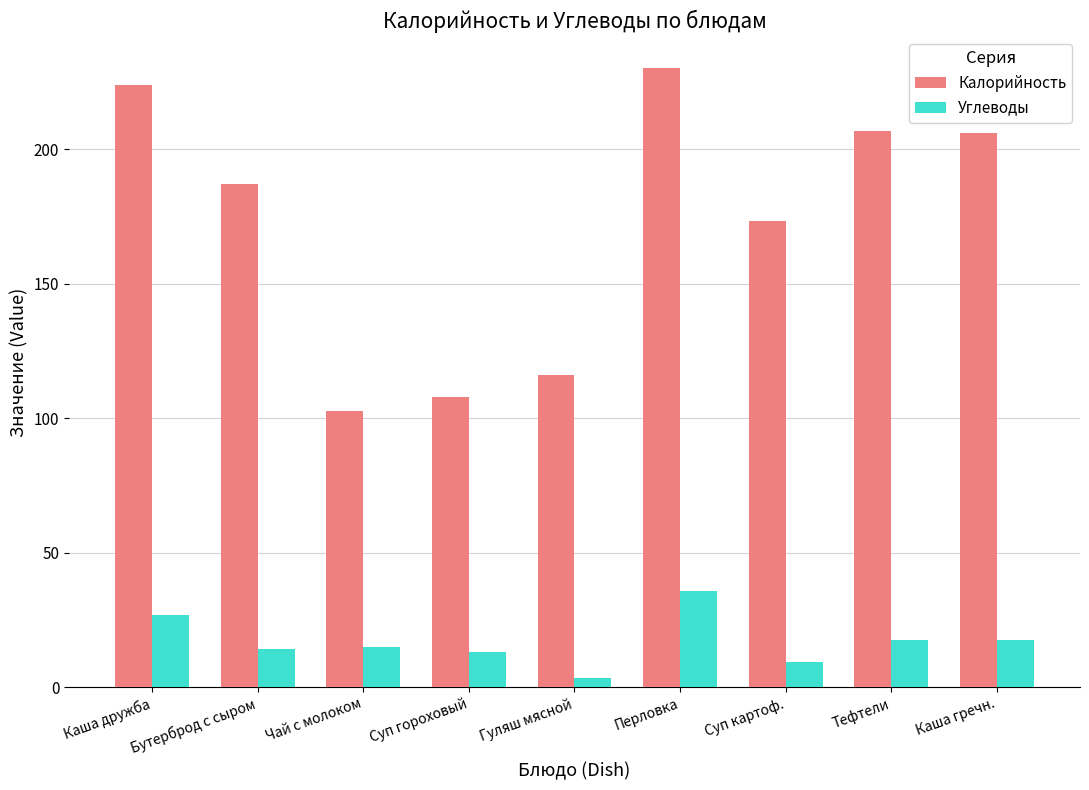

What is the average value of the Углеводы series?

17.0